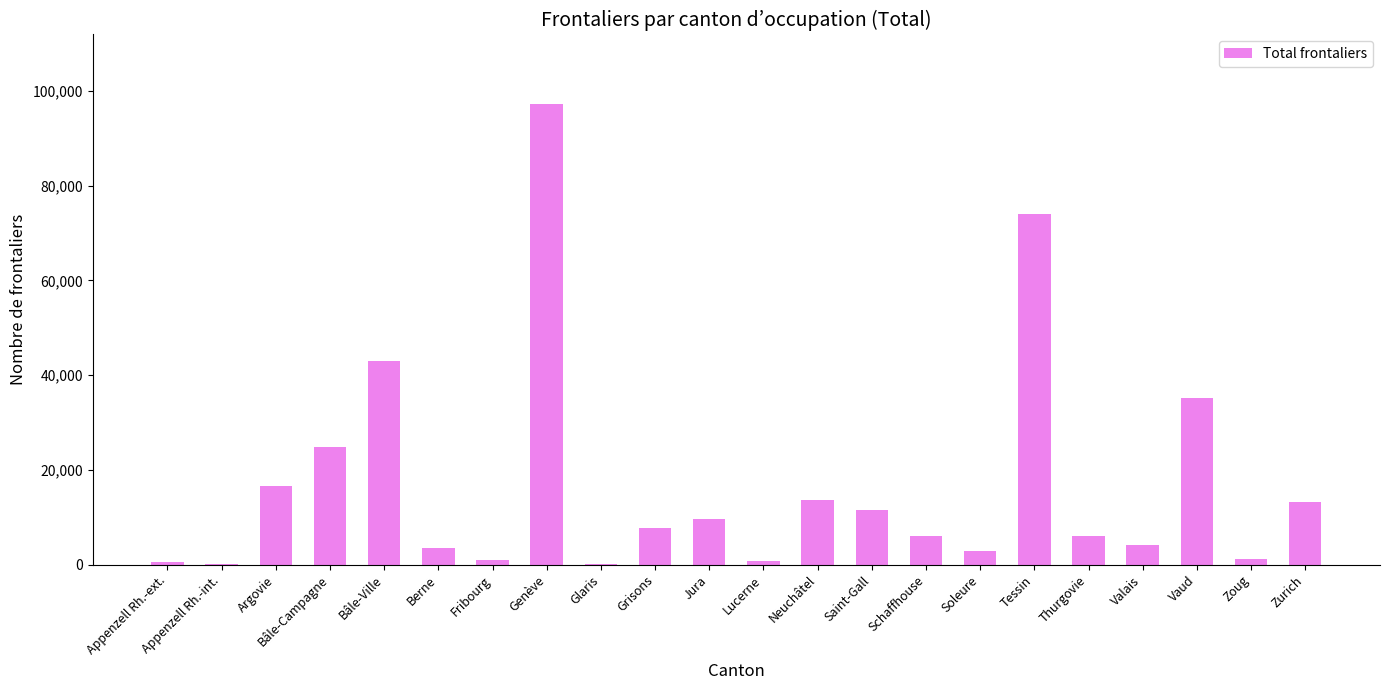

Is it true that the value at Argovie is 28753?

False